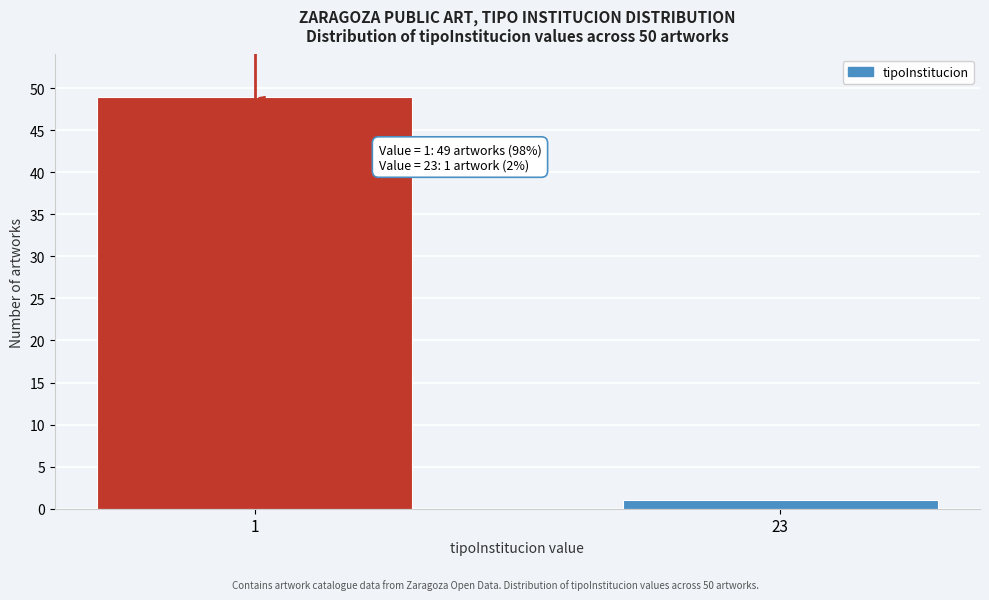

Reading right to left, extract all data points from this chart.

23=1	1=49